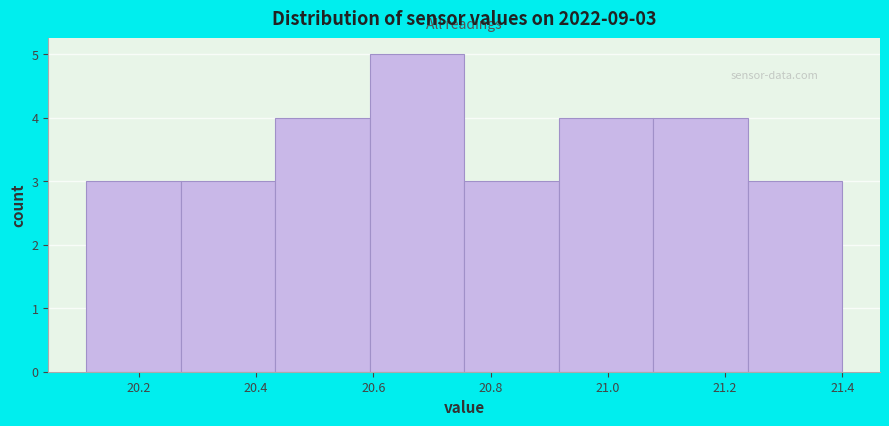

Over which range of the x-axis is the bar tallest?

20.60 to 20.76